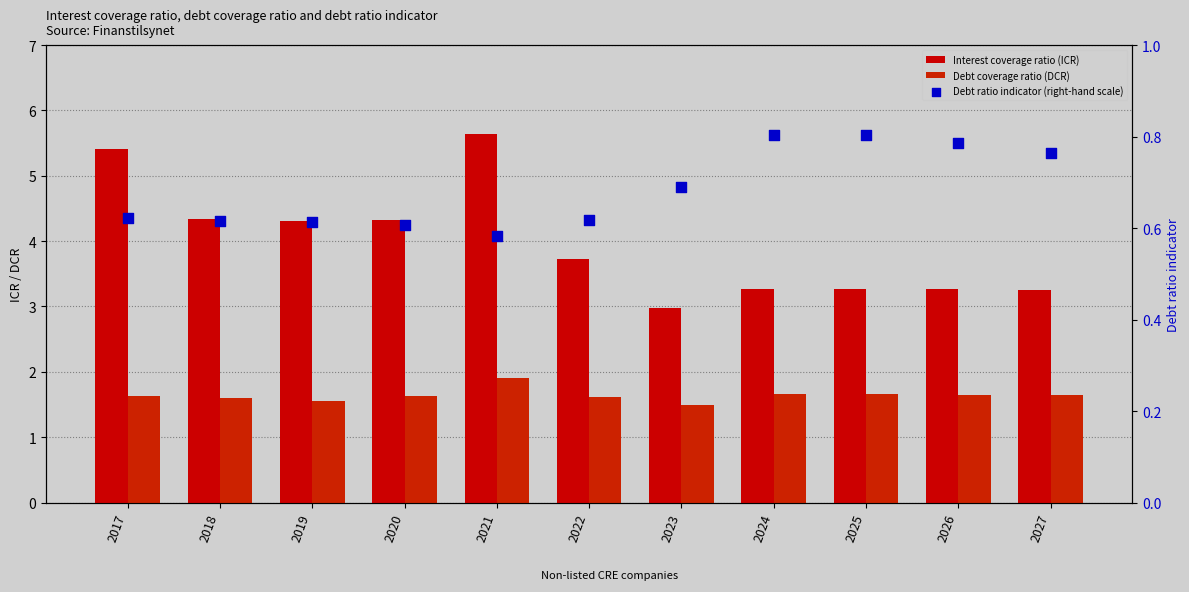

Which series contains the lowest Y value?

Debt ratio indicator (right-hand scale)